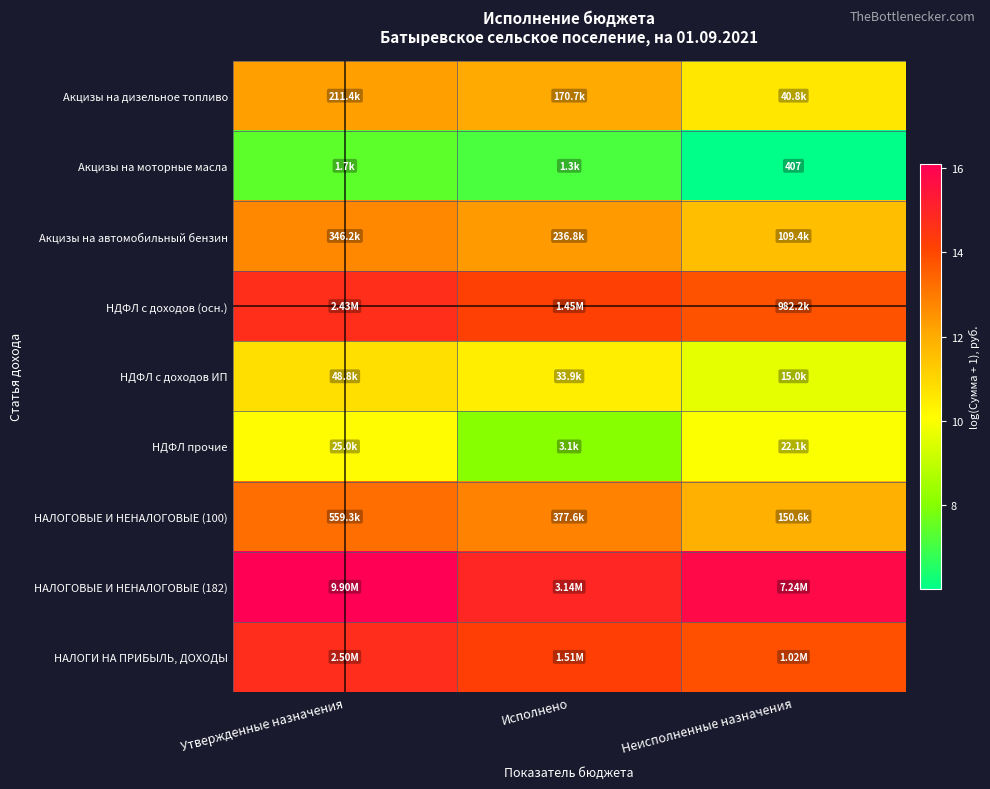

Rank the series at Неисполненные назначения from highest to lowest value.

НАЛОГОВЫЕ И НЕНАЛОГОВЫЕ (182), НАЛОГИ НА ПРИБЫЛЬ, ДОХОДЫ, НДФЛ с доходов (осн.), НАЛОГОВЫЕ И НЕНАЛОГОВЫЕ (100), Акцизы на автомобильный бензин, Акцизы на дизельное топливо, НДФЛ прочие, НДФЛ с доходов ИП, Акцизы на моторные масла